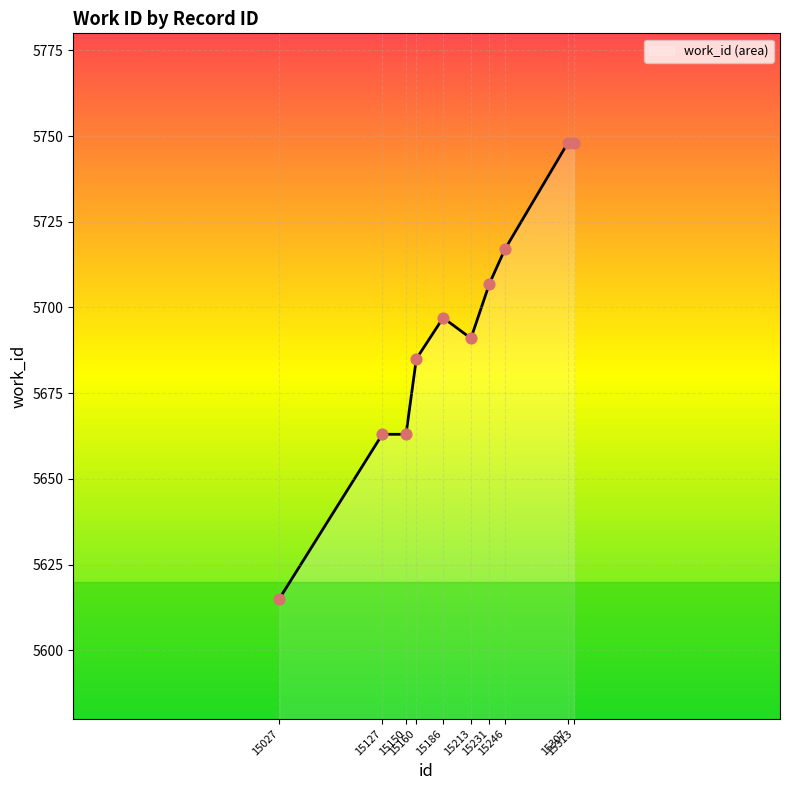

What is the change in value from 15127 to 15160?

+22